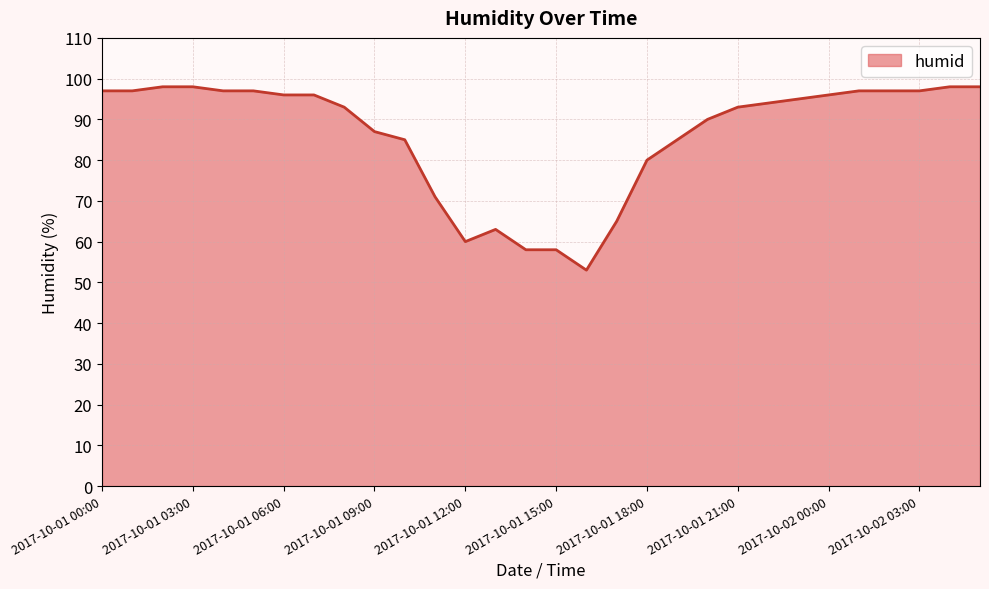

What is the smallest value displayed?

53